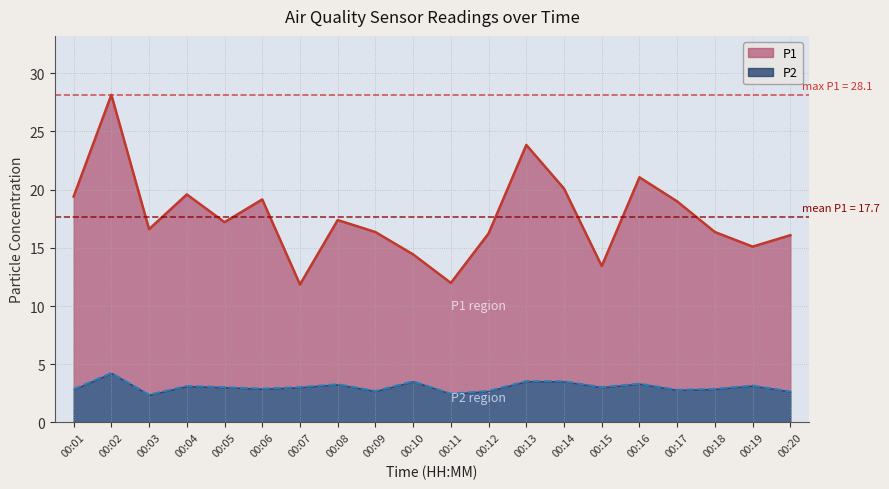

The value of P1 at 00:03 is 16.6. True or false?

True